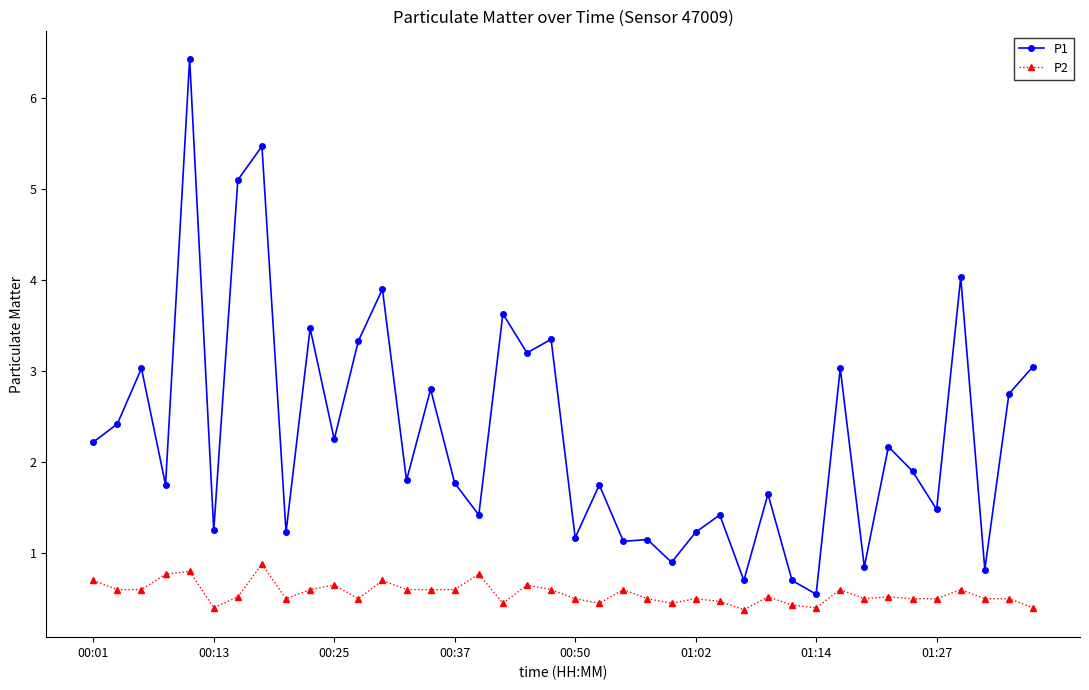

Which series has the largest total across all categories?

P1